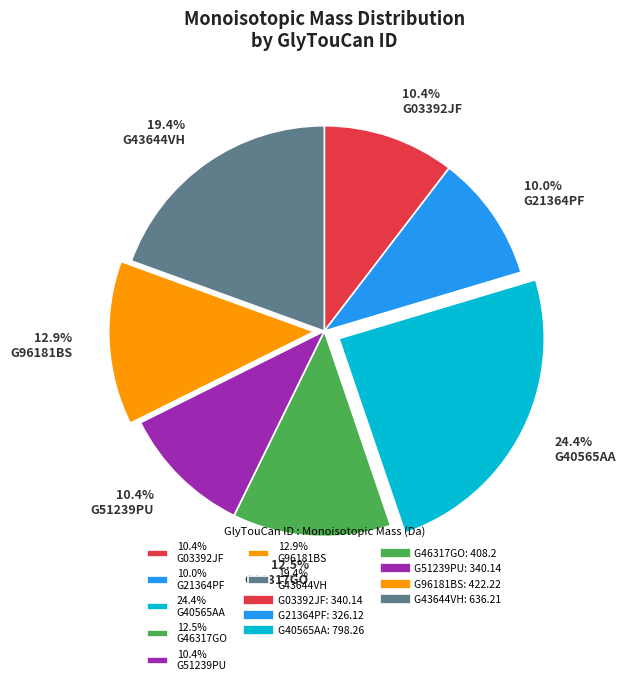

How many segments does this pie chart have?

7